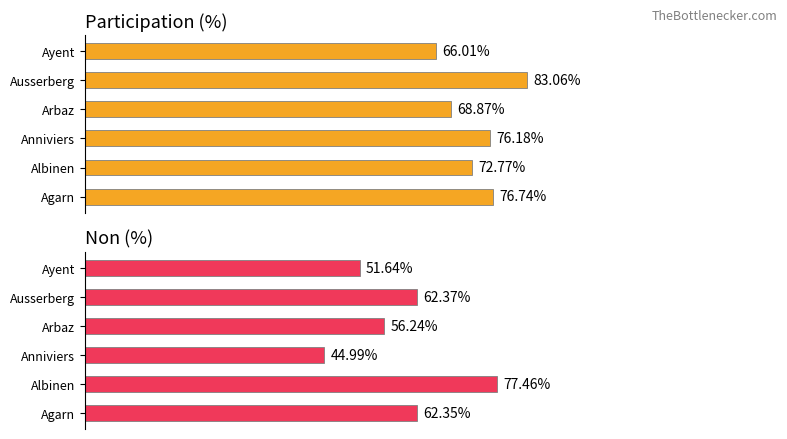

How many bars are there in each group?

2